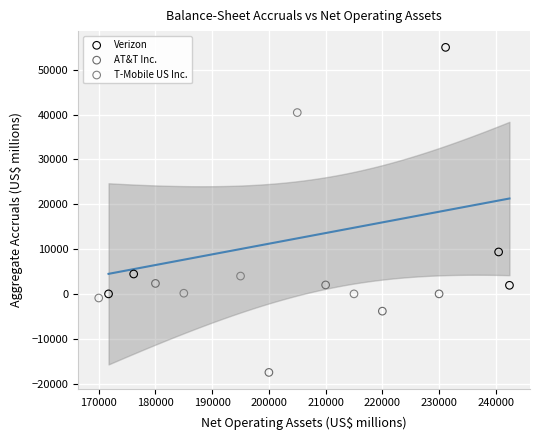

Which series has the widest spread of Y values?

Verizon